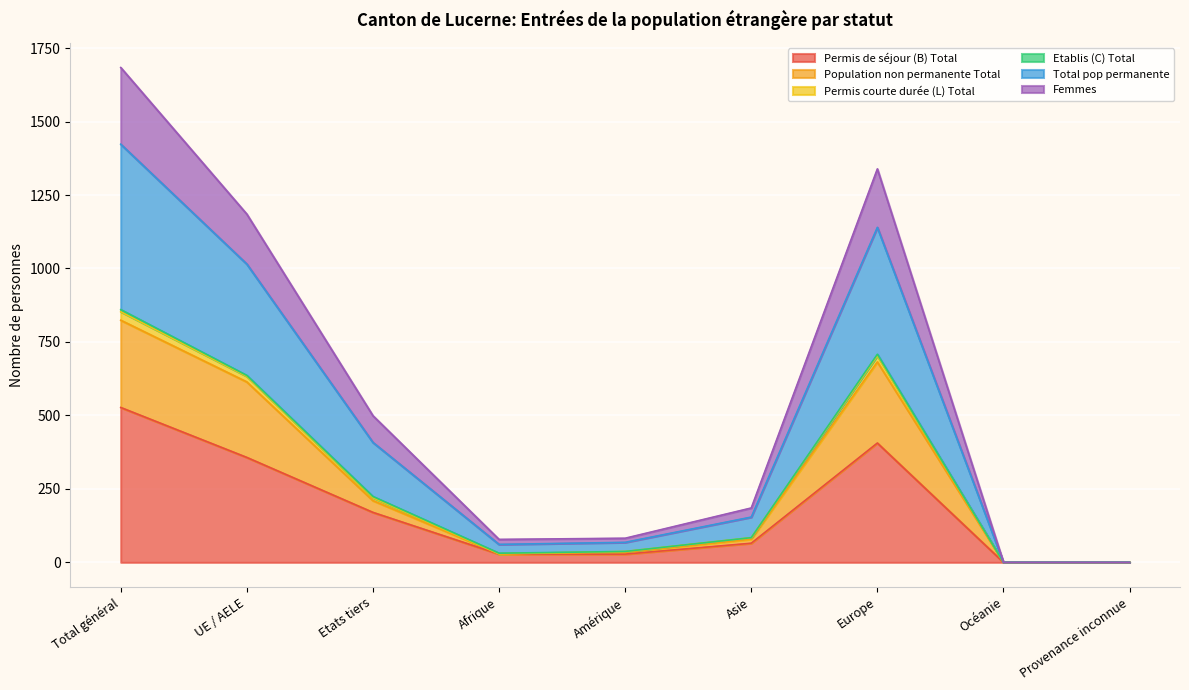

The Permis courte durée (L) Total series shows 108 at Amérique. True or false?

False